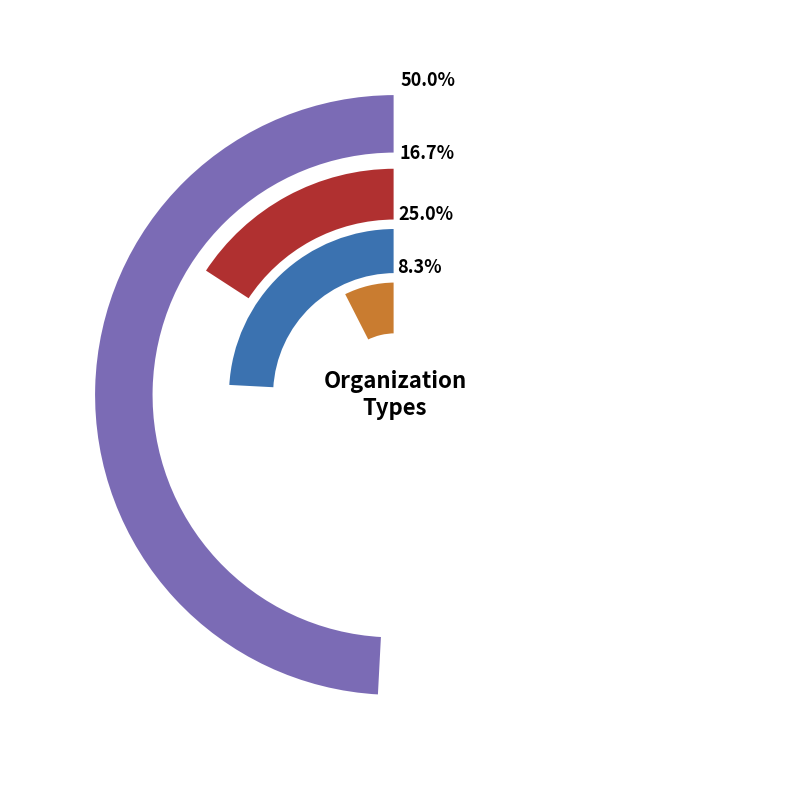

What is the ratio of the value at Funding Initiative to the value at Other?

3.0